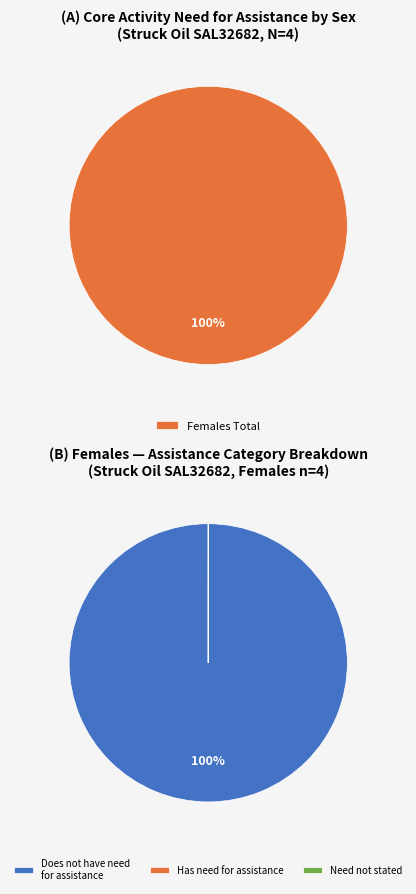

How many segments does this pie chart have?

3